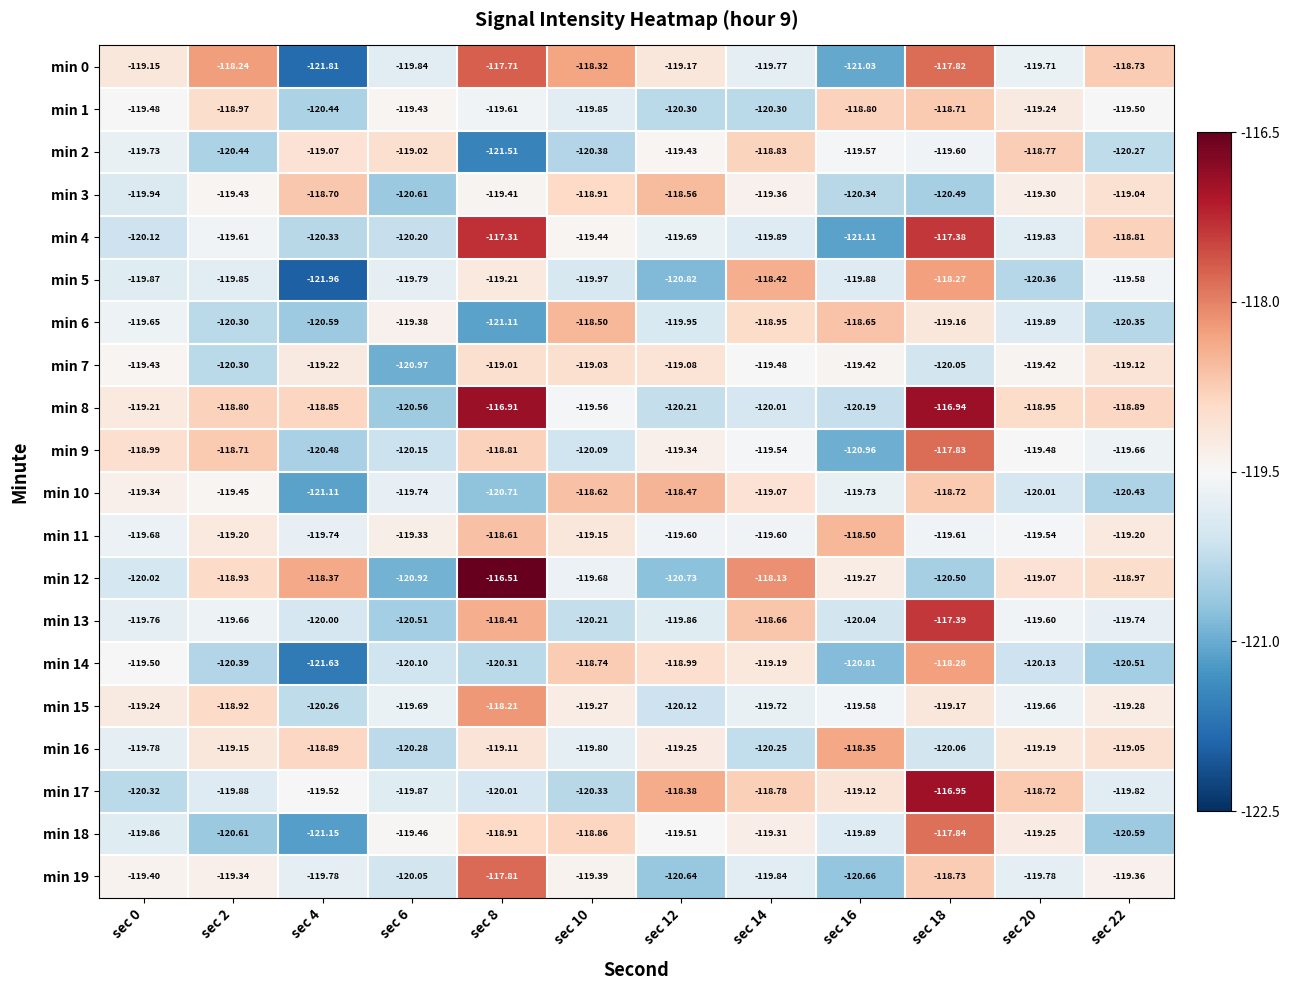

What is the total value across all series at sec 2?

-2390.2